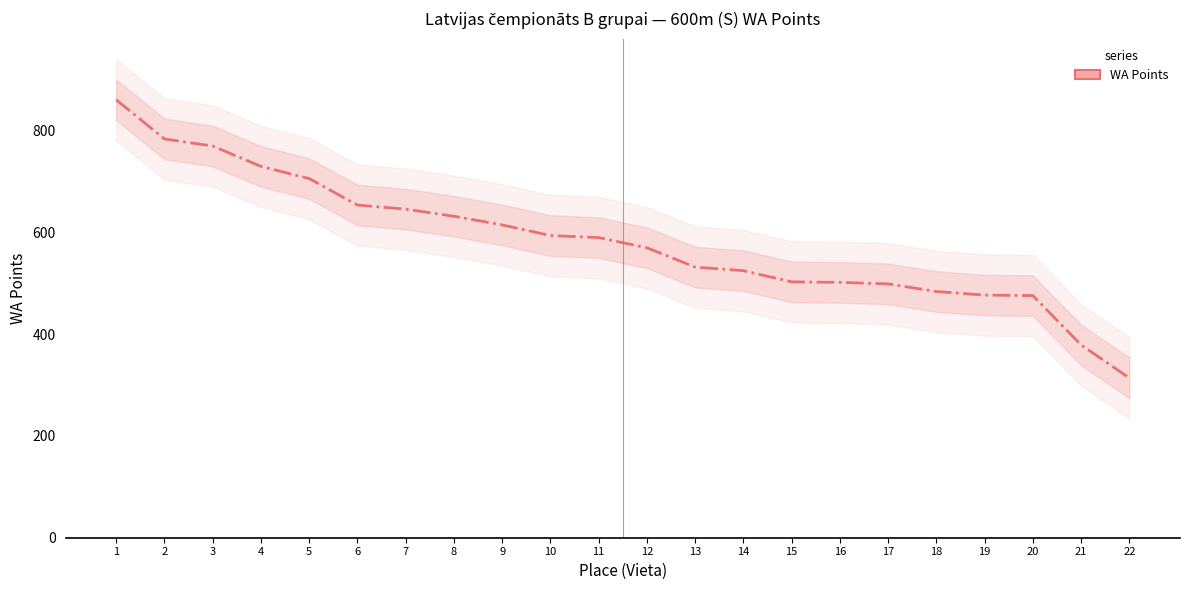

How many distinct data groups are displayed?

1